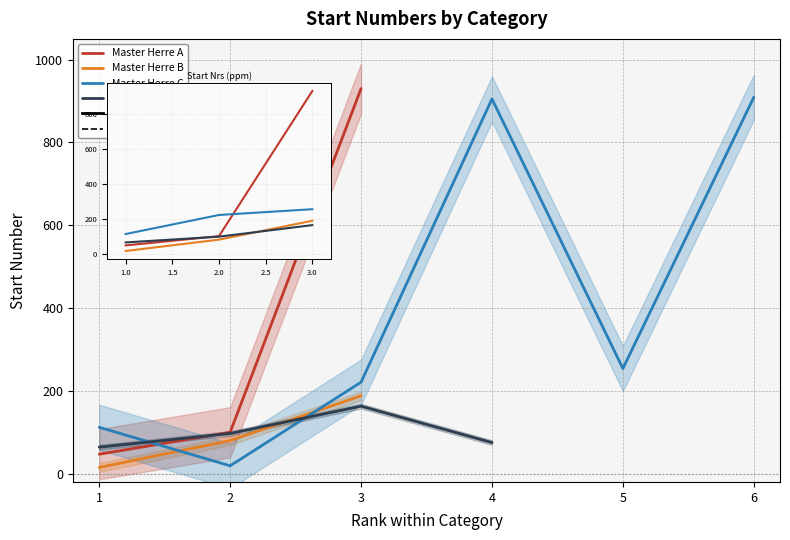

What is the value of the Master Herre B point at the 1st from the left?

15